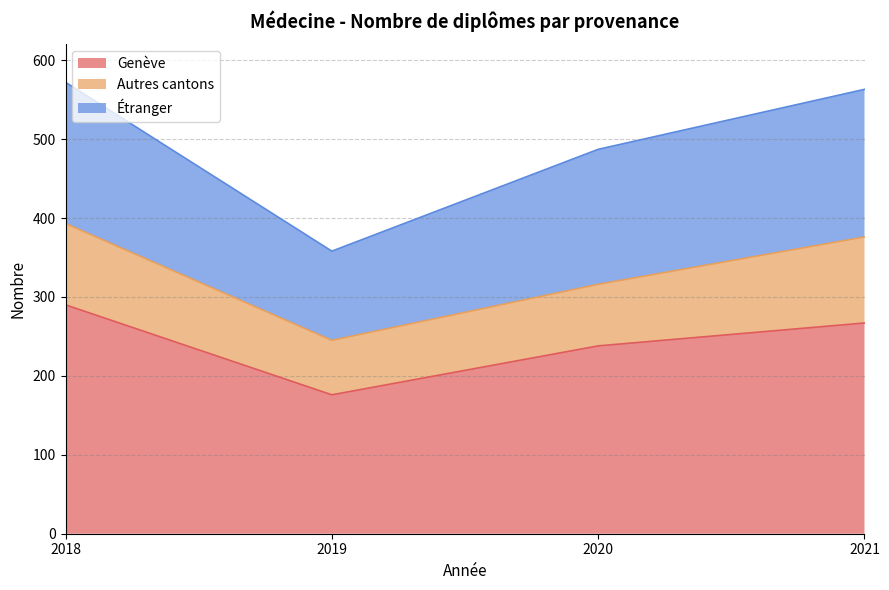

How many values in the Autres cantons series are below 103?

2